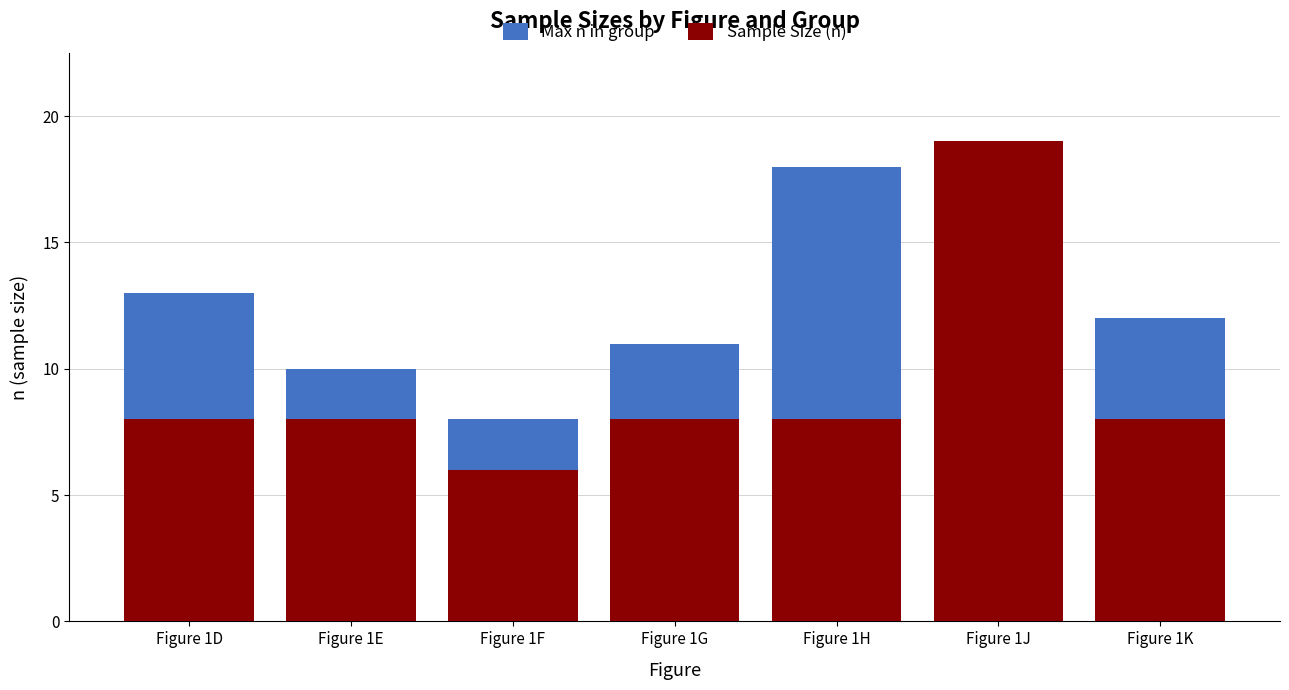

At which category is the sum across all series the highest?

Figure 1J